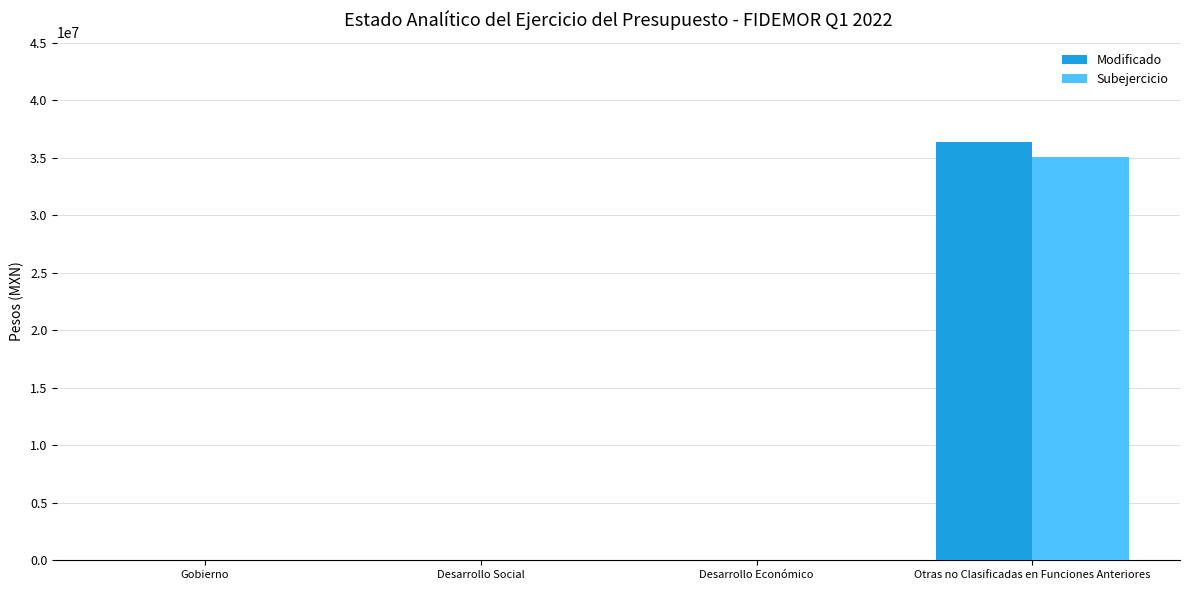

Are the bars horizontal?

No